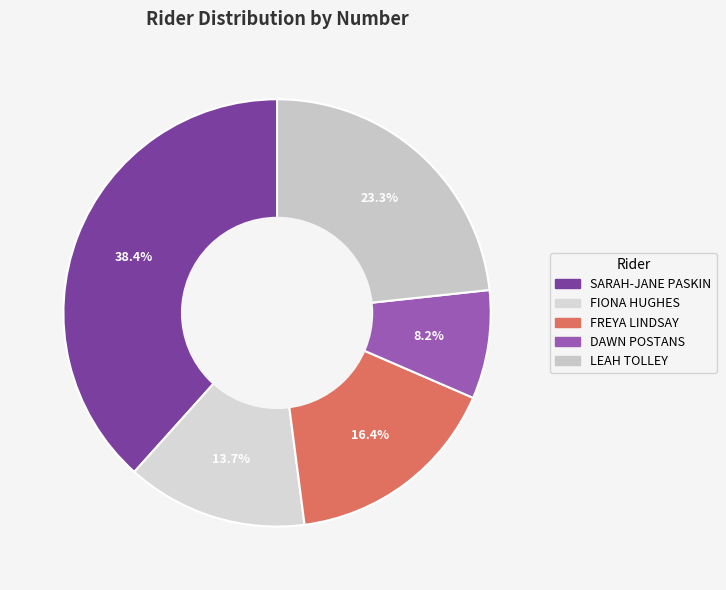

To the nearest percent, what portion does DAWN POSTANS represent?

8%